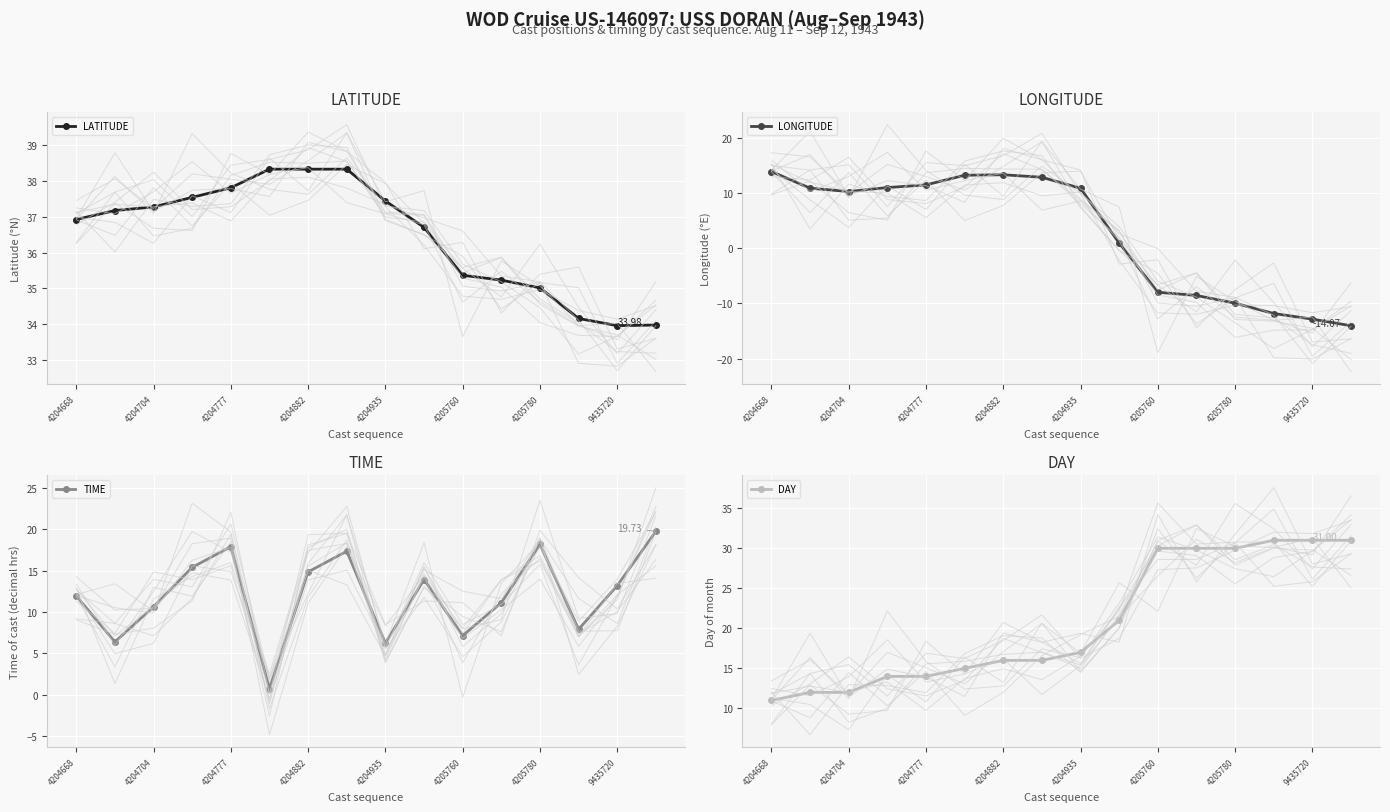

What is the minimum value for TIME?

0.8